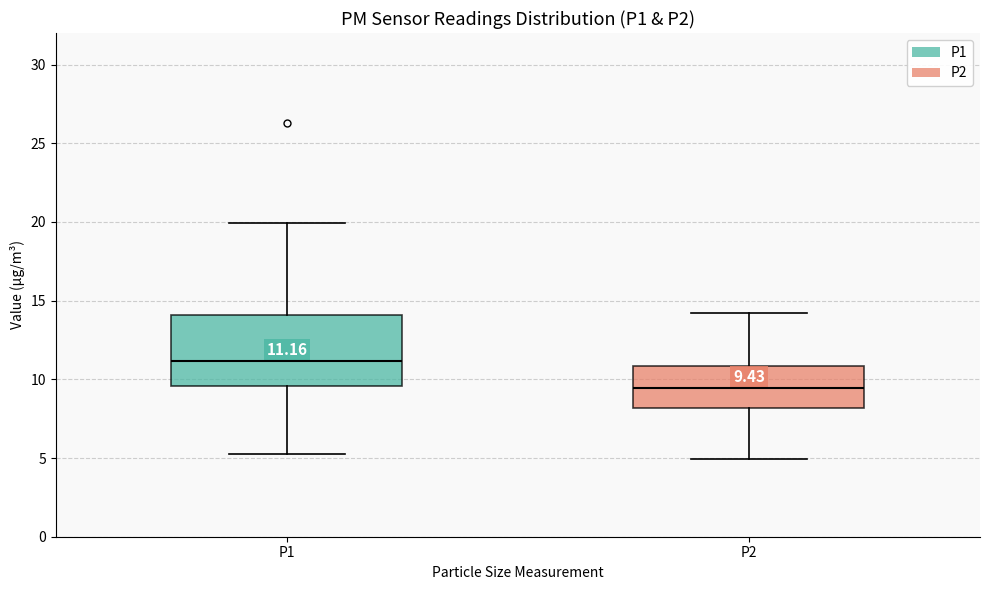

Which box is the tallest, from its lower edge to its upper edge?

P1